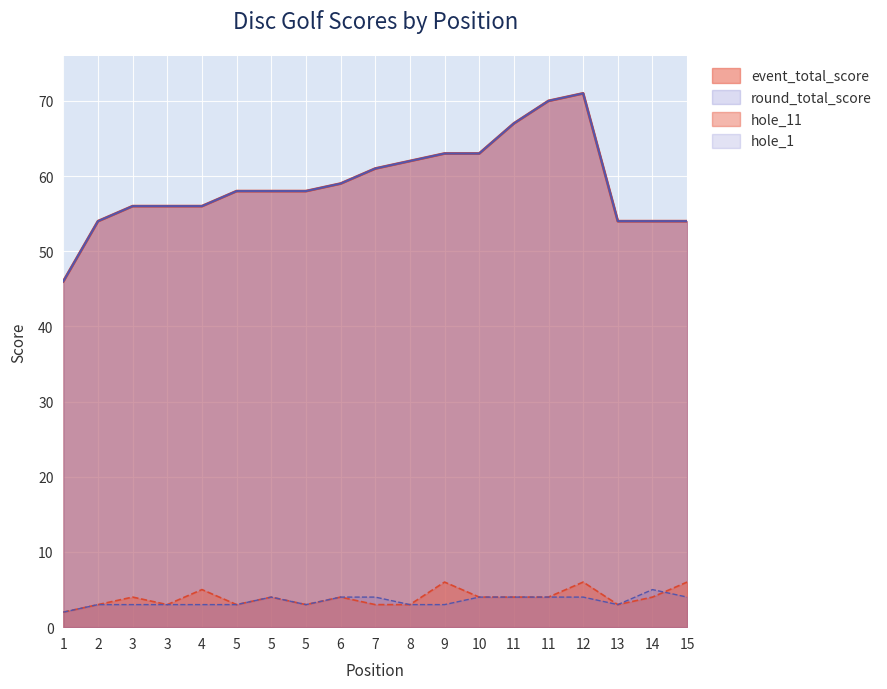

At how many categories does at least one series exceed 50?

18